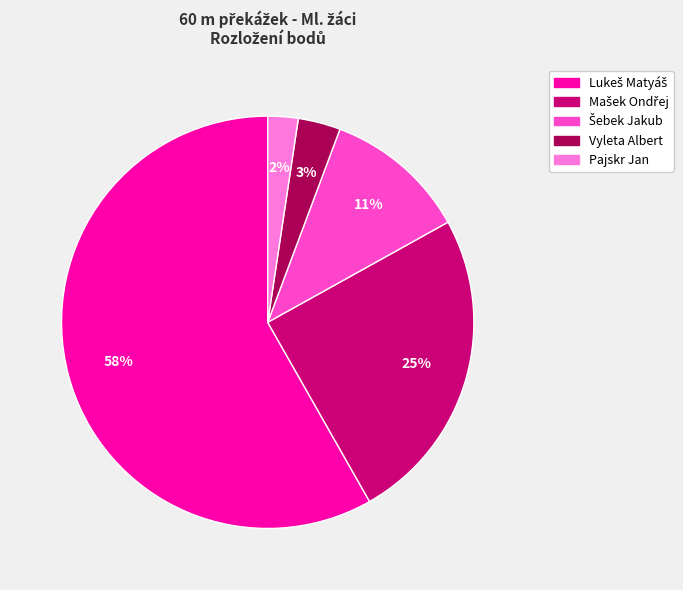

To the nearest percent, what portion does Vyleta Albert represent?

3%